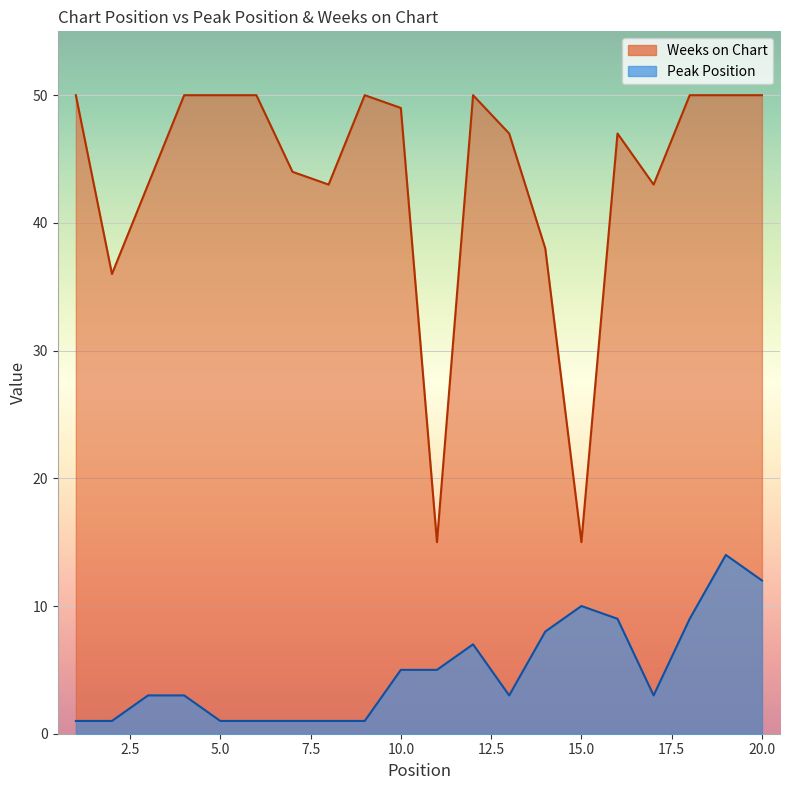

Where is Peak Position nearest to the value 7?

12